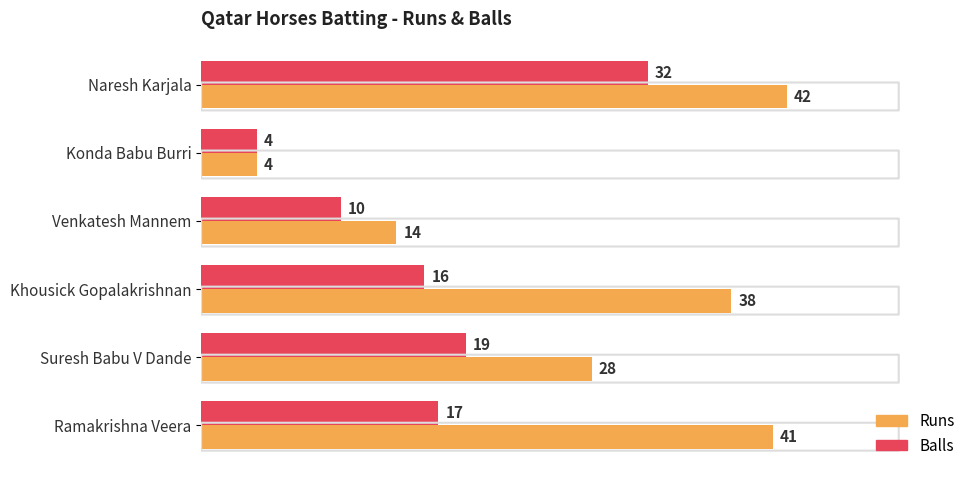

At which label does Balls reach its minimum?

Konda Babu Burri